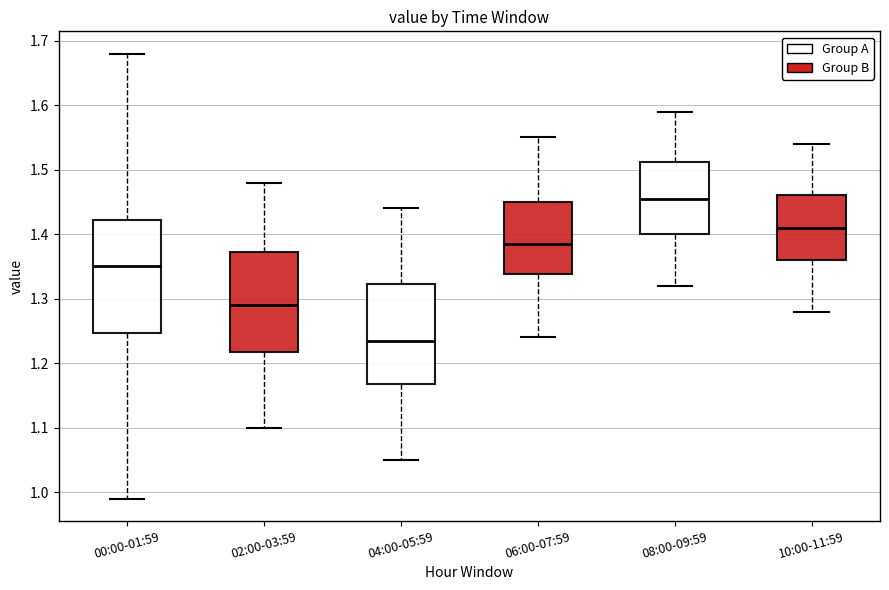

Which box has the highest median line?

08:00-09:59